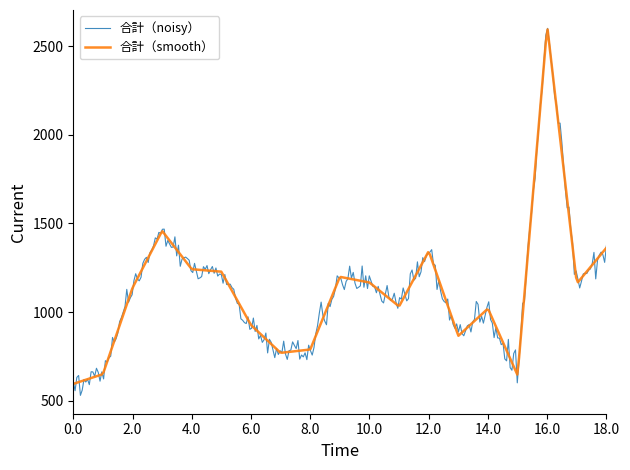

Which series has the largest range (max minus min)?

合計（noisy）